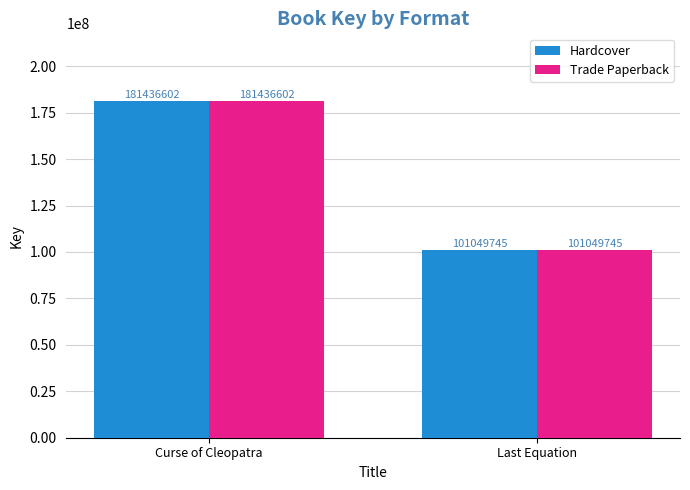

The value of Hardcover at Curse of Cleopatra is 61098541. True or false?

False